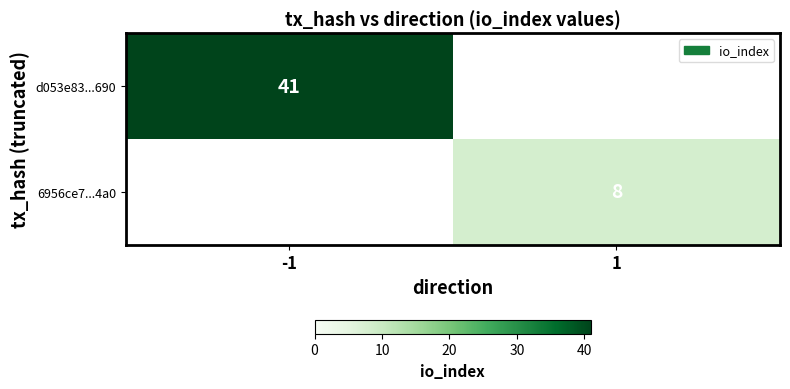

How many data points does each series have?

2